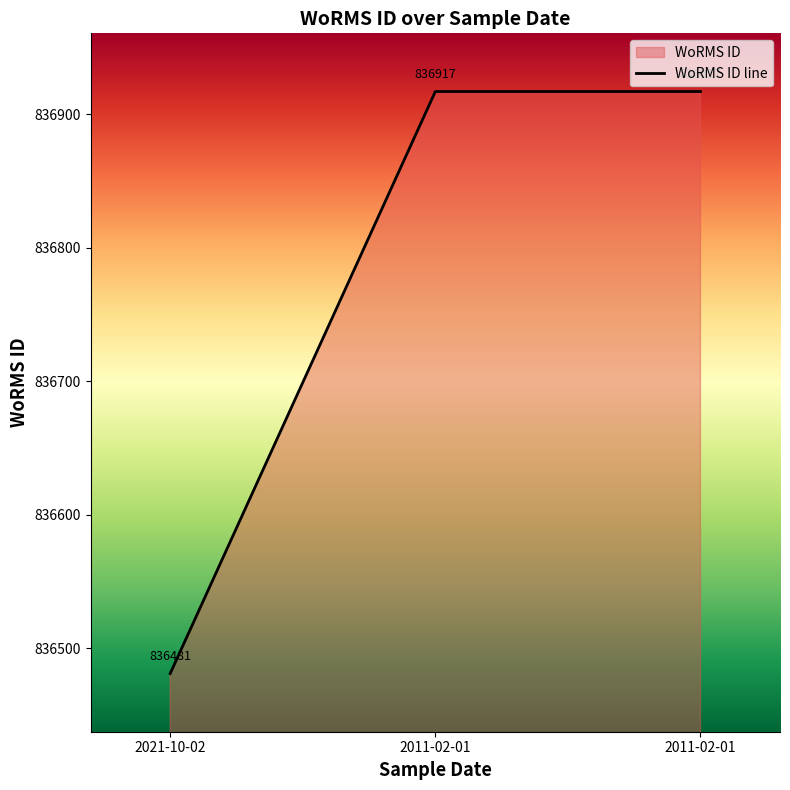

What is the minimum value shown in the chart?

836481